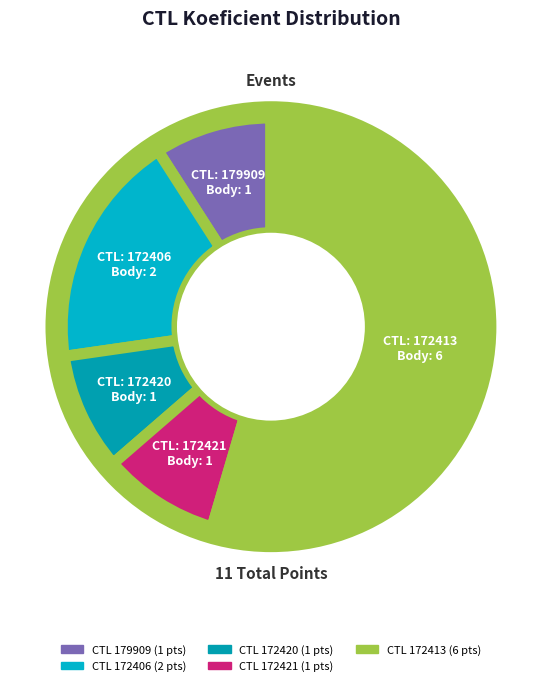

Rank the categories by value from lowest to highest.

179909, 172420, 172421, 172406, 172413